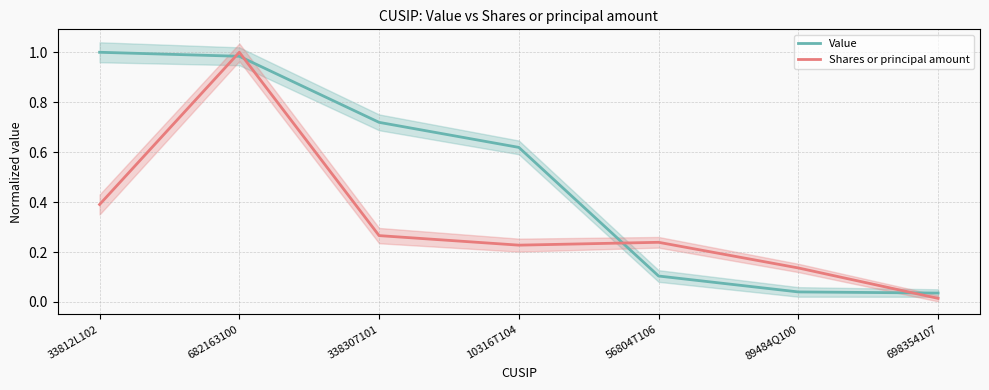

Which series has the largest total across all categories?

Value